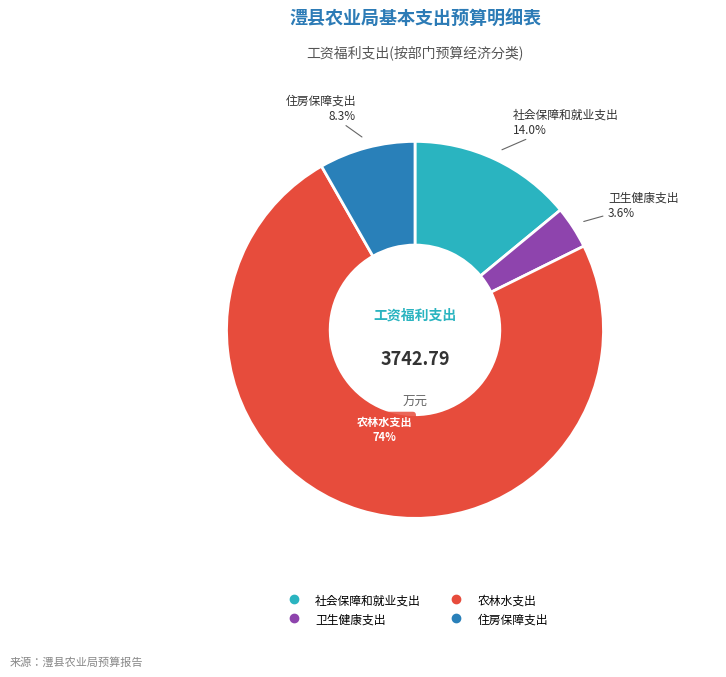

The 社会保障和就业支出 slice represents 6% of the pie. True or false?

False